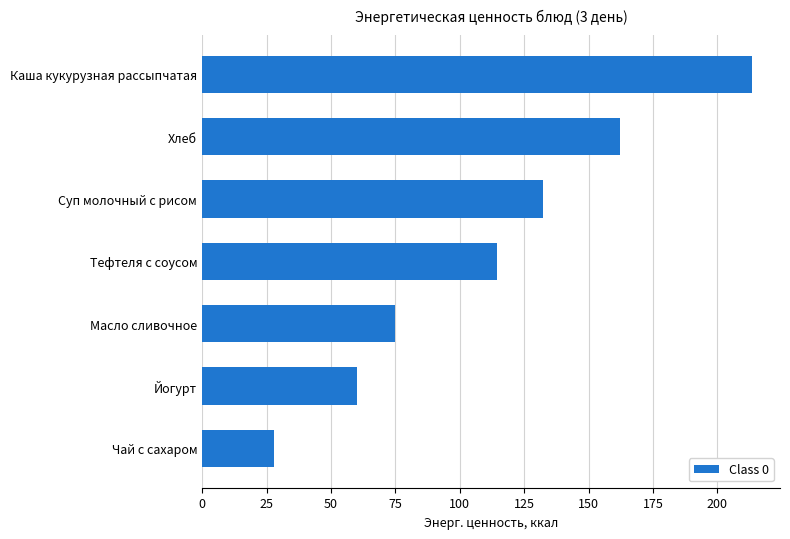

At which category does the chart reach its peak across all series?

Каша кукурузная рассыпчатая